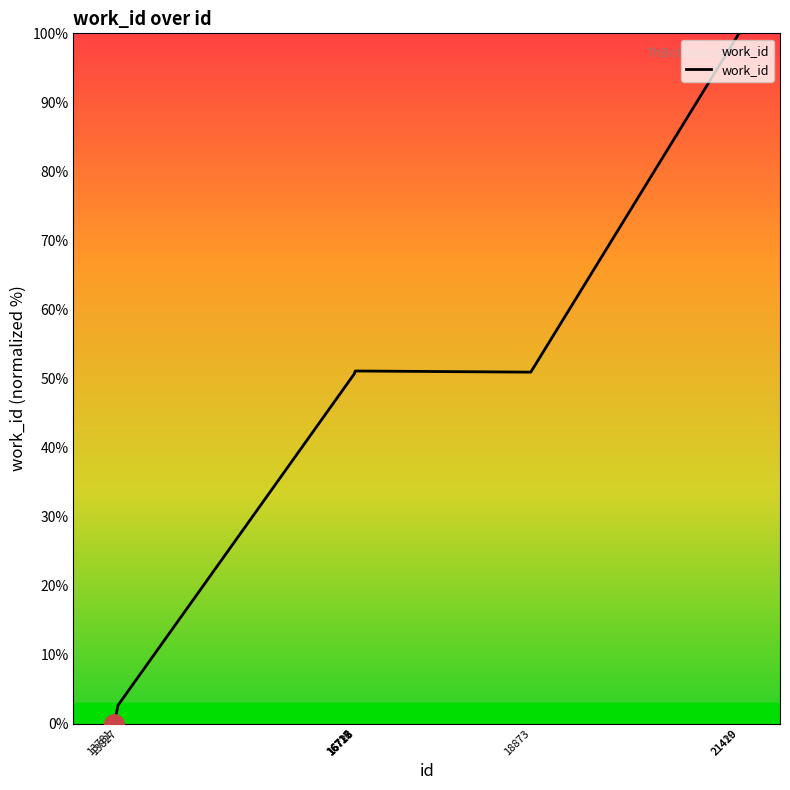

How many lines are shown in the chart?

1